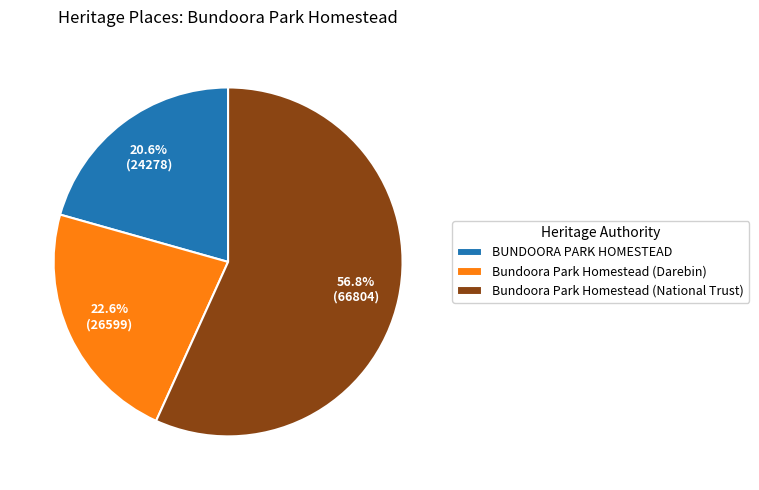

The Bundoora Park Homestead (National Trust) slice represents 57% of the pie. True or false?

True